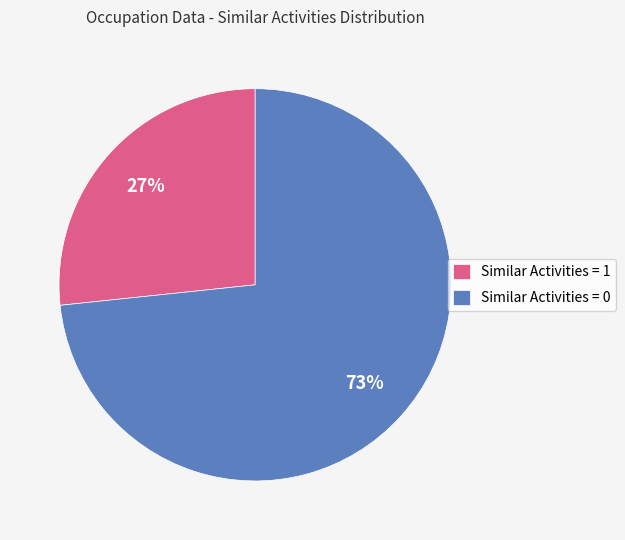

To the nearest percent, what percentage of the pie is Similar Activities = 0?

73%